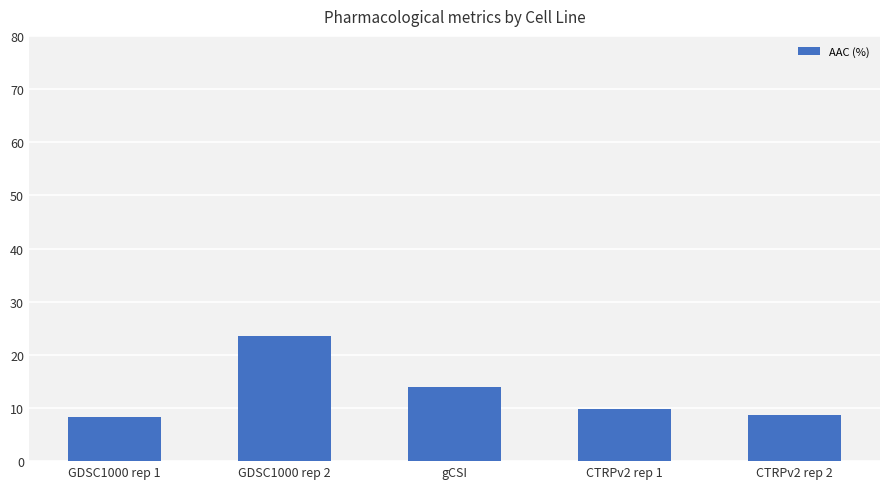

True or false: the data shows 19.6 at gCSI.

False